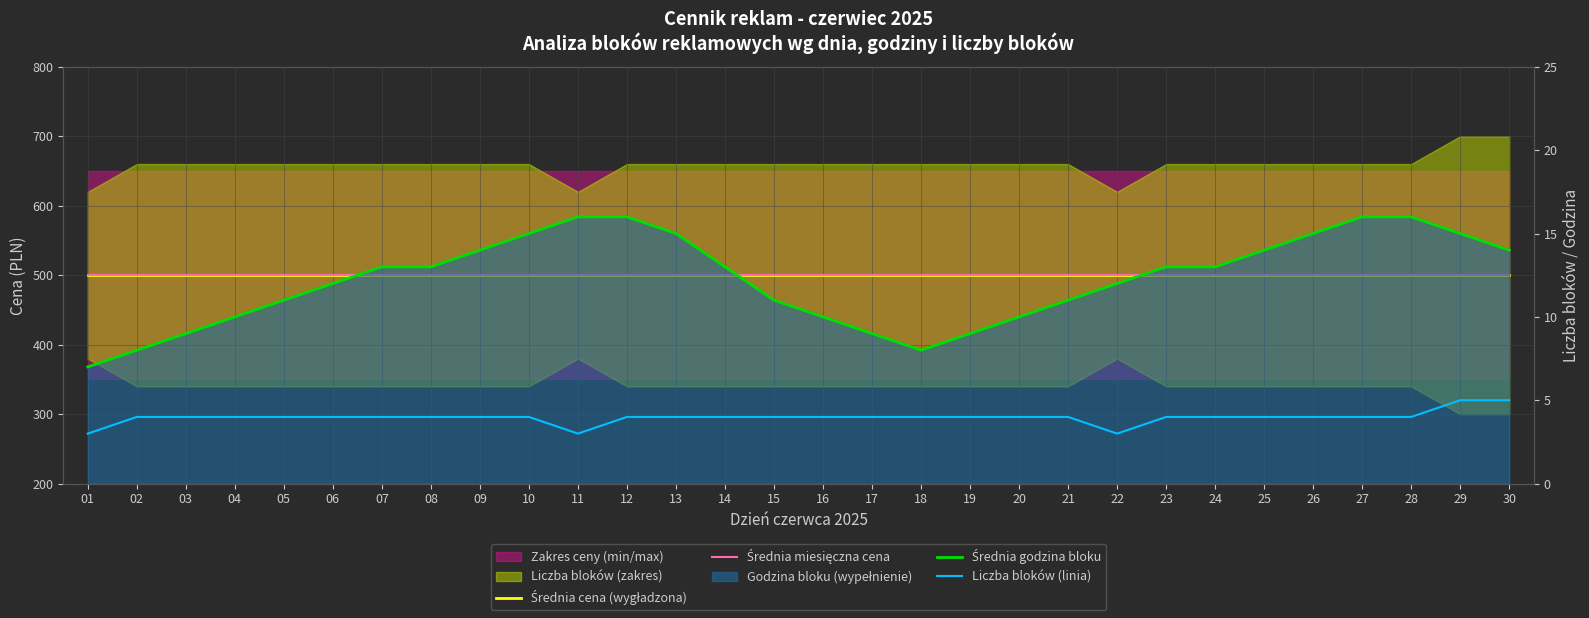

What is the approximate value of Średnia godzina bloku at 14?

13